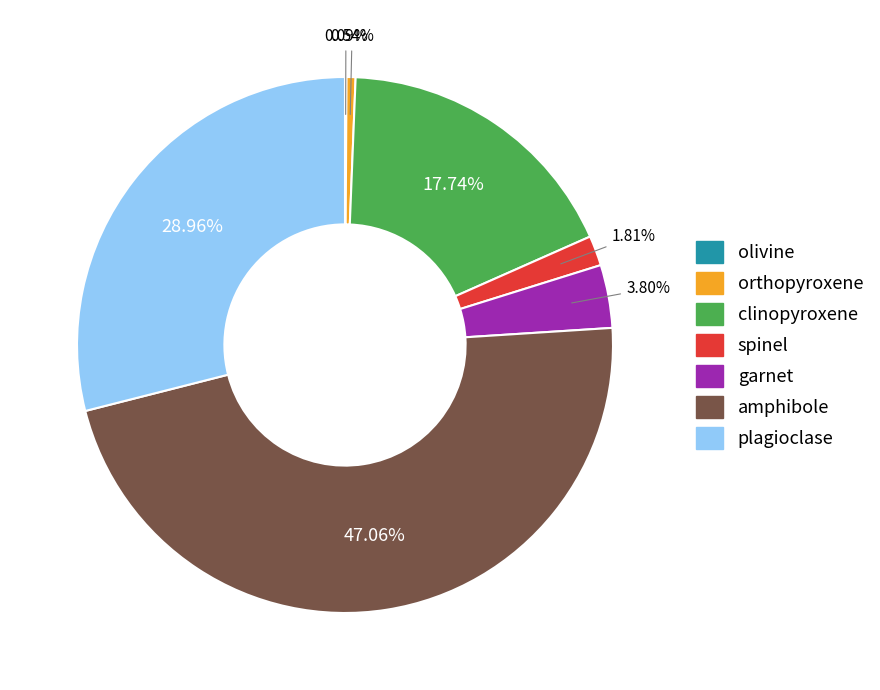

To the nearest percent, what percentage of the pie is spinel?

2%